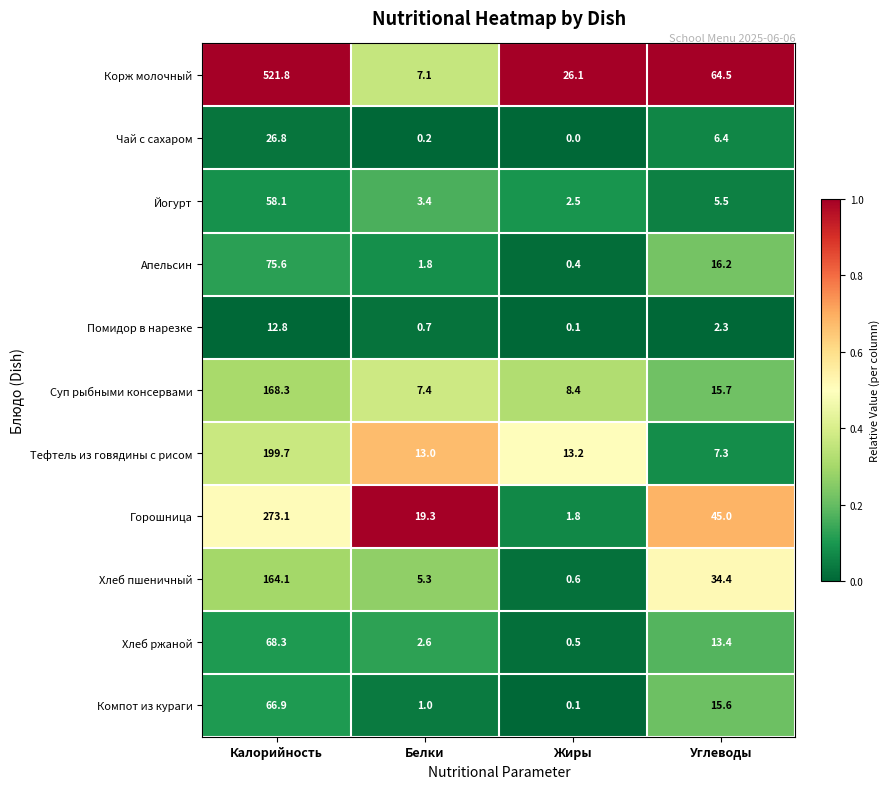

At Калорийность, list the series in order from largest to smallest.

Корж молочный, Горошница, Тефтель из говядины с рисом, Суп рыбными консервами, Хлеб пшеничный, Апельсин, Хлеб ржаной, Компот из кураги, Йогурт, Чай с сахаром, Помидор в нарезке